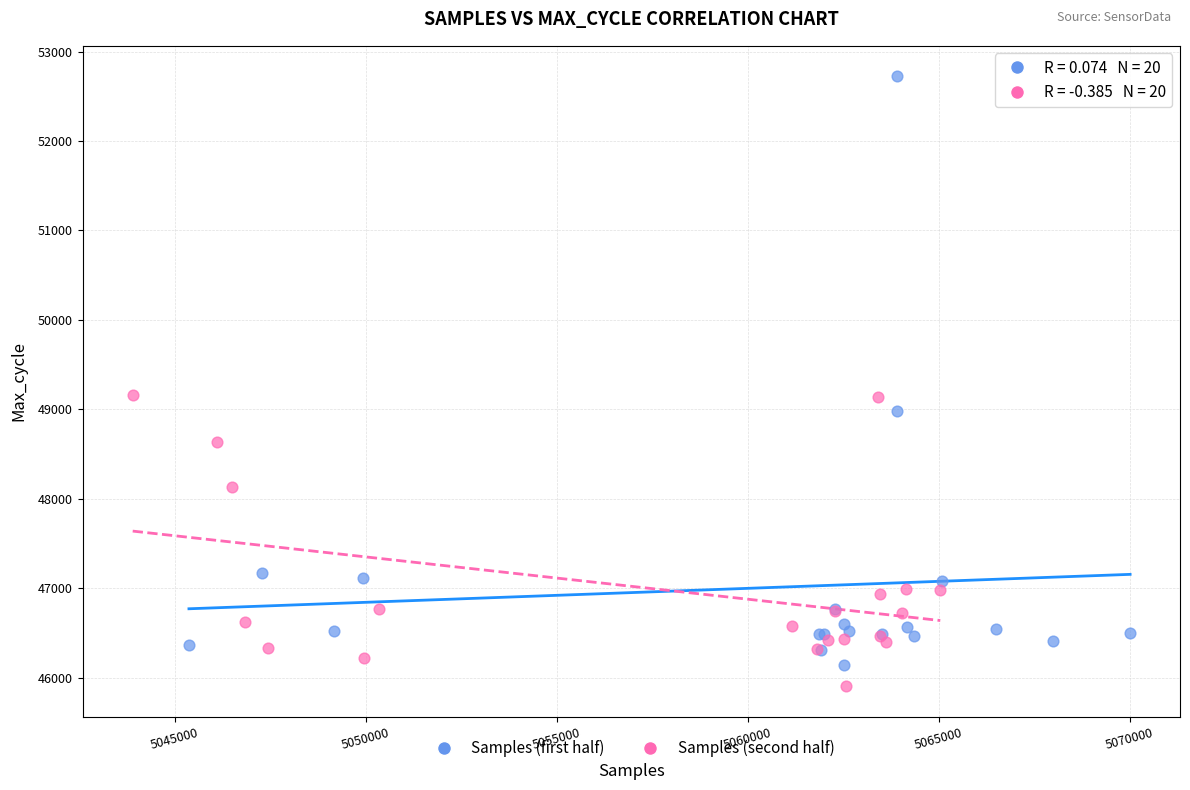

Which series reaches the minimum Y coordinate?

Samples (second half)